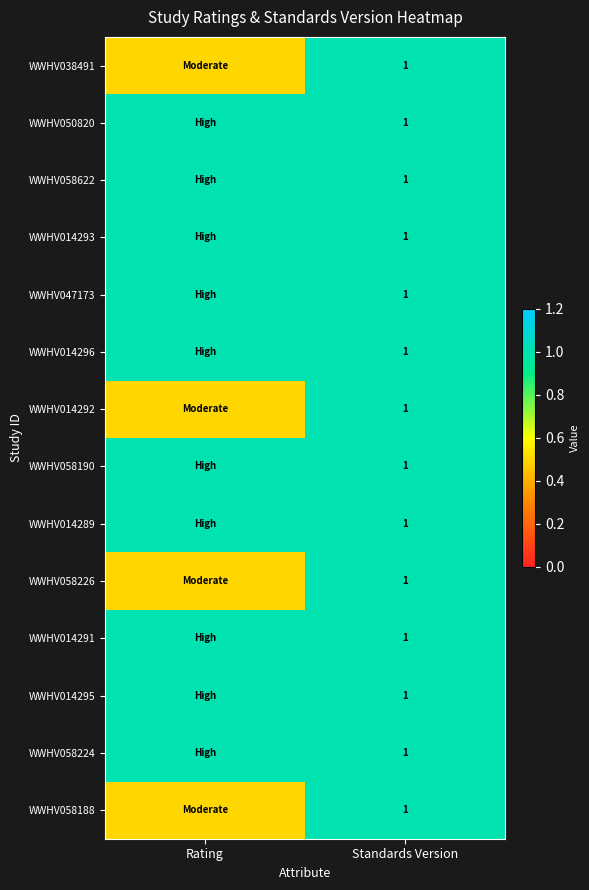

The value of WWHV014292 at Standards Version is 1.7. True or false?

False